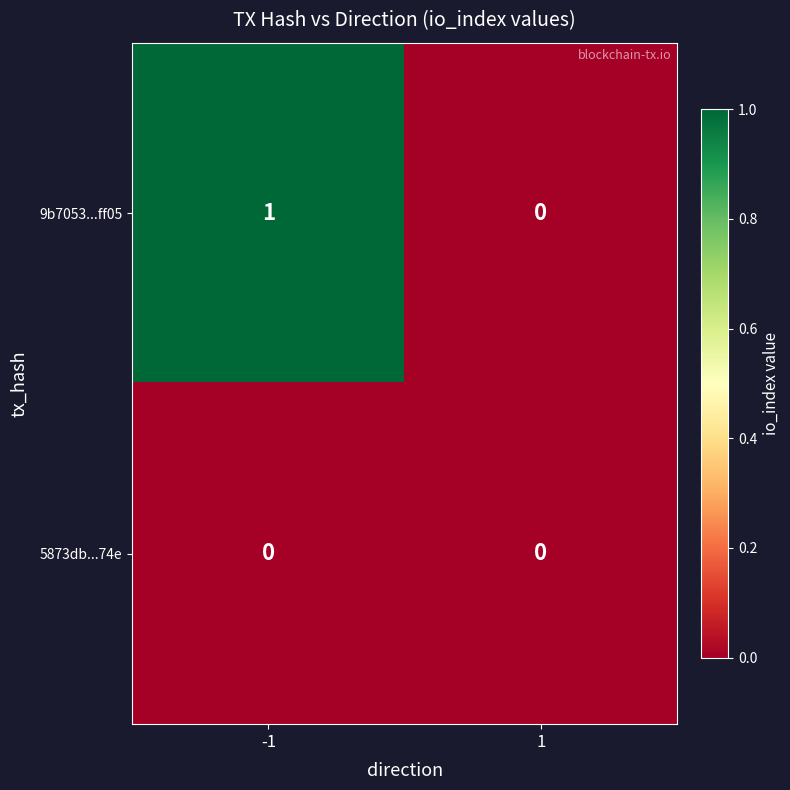

Is it true that 9b7053...ff05 equals 1 at -1?

True